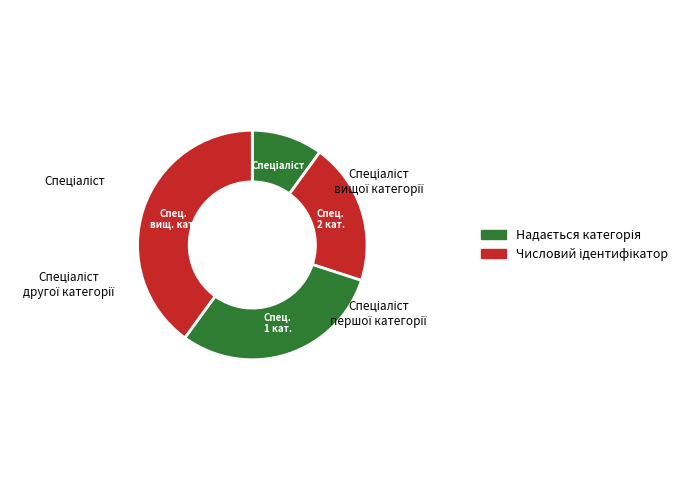

How many slices are in this pie chart?

4